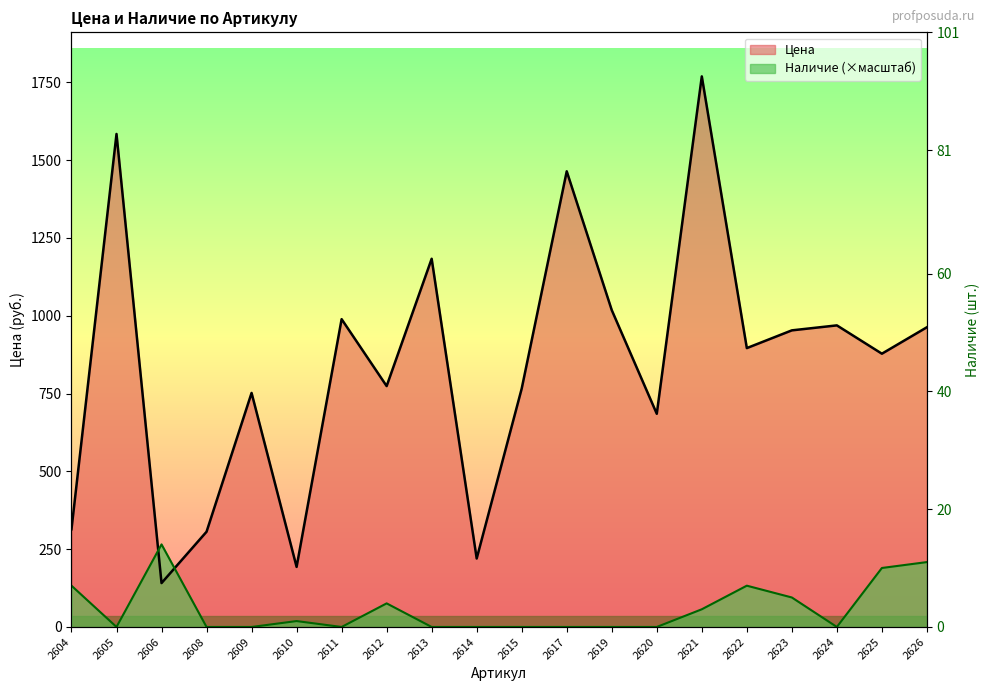

Is it true that Цена equals 537.6 at 2604?

False